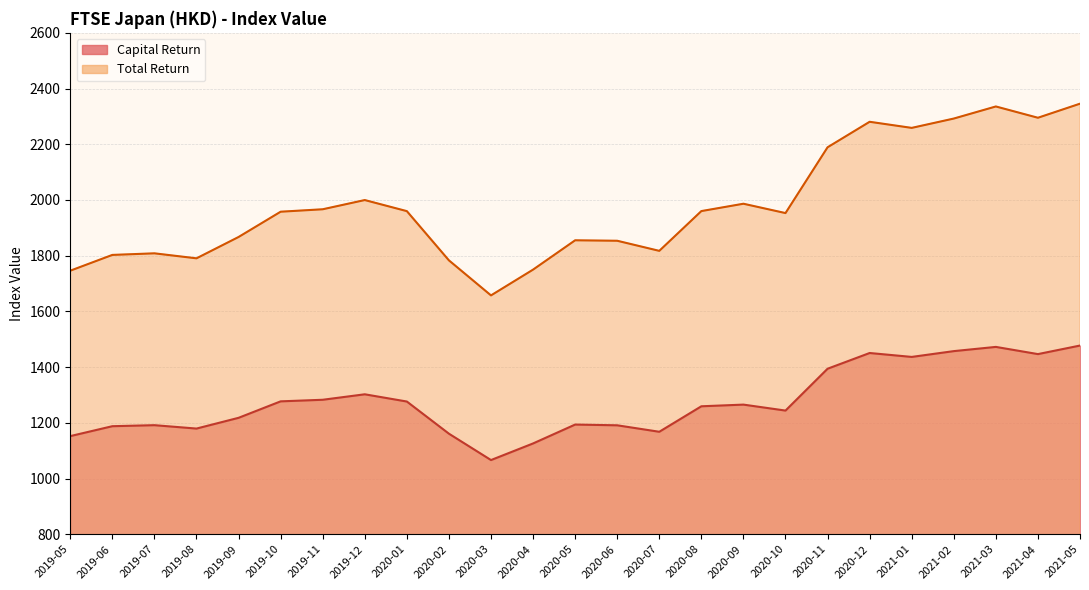

What are all the series names shown in the legend?

Capital Return, Total Return